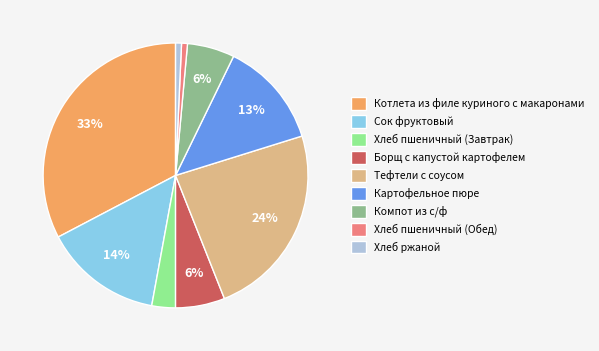

What is the ratio of the value at Сок фруктовый to the value at Картофельное пюре?

1.1